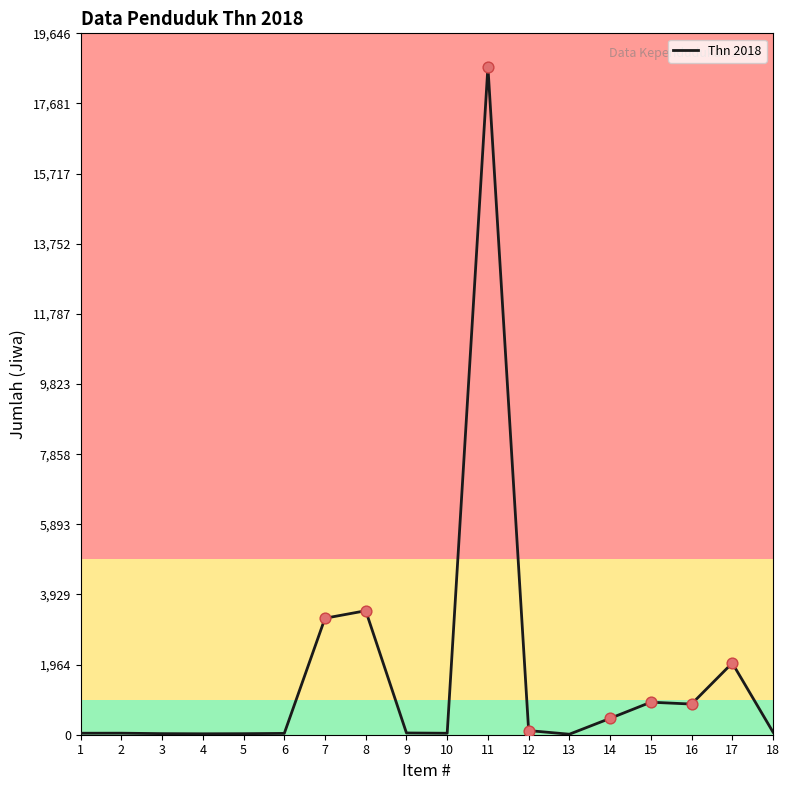

Between 5 and 11, which is larger?

11